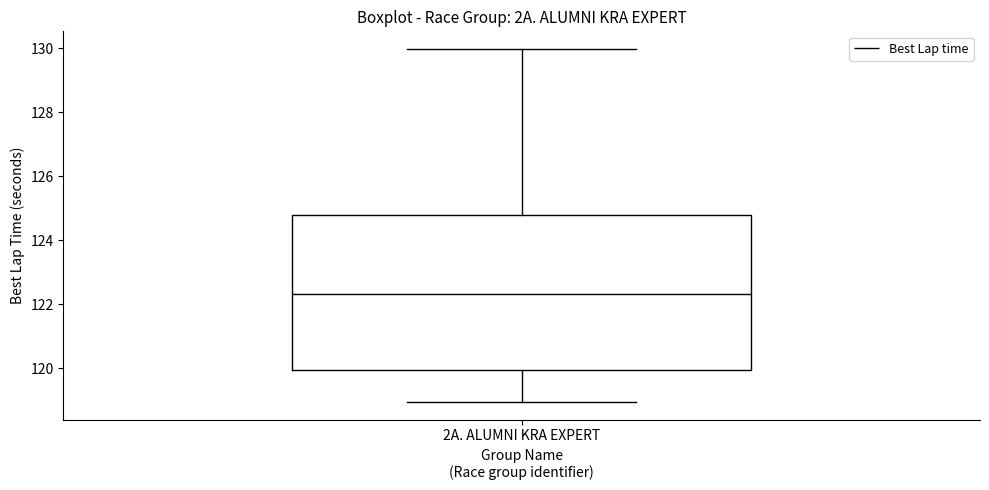

Transcribe this box plot: give where the median line is, the range the box spans, and where the two whiskers end, as read against the y-axis. The values are not printed on the chart, so give them approximately, as read against the axis.

median 122.4, box 120.0 to 124.8, whiskers 119.0 to 130.0